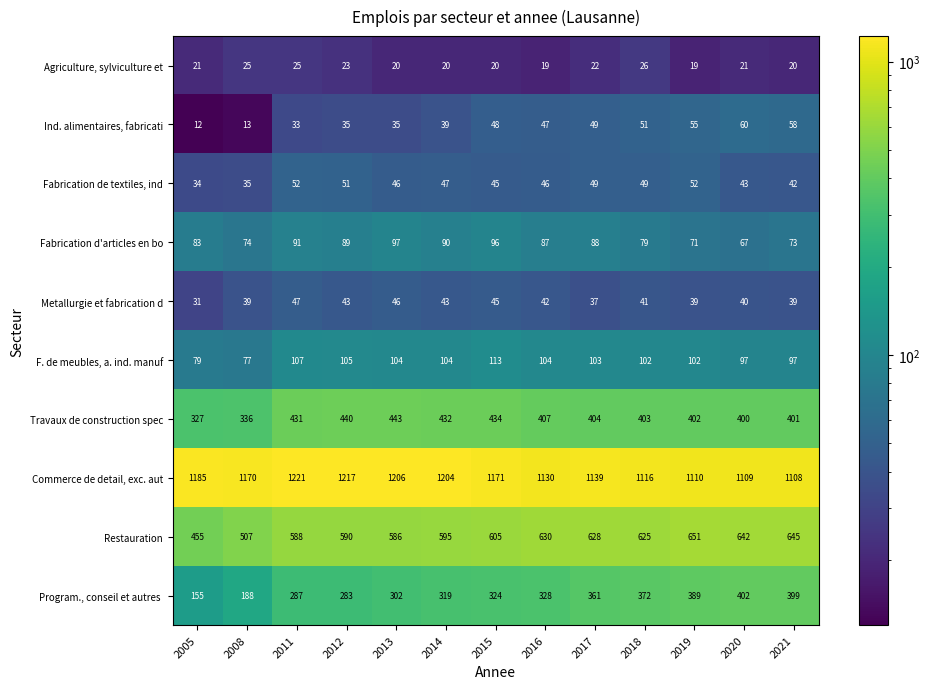

What is the average value of the Agriculture, sylviculture et series?

22